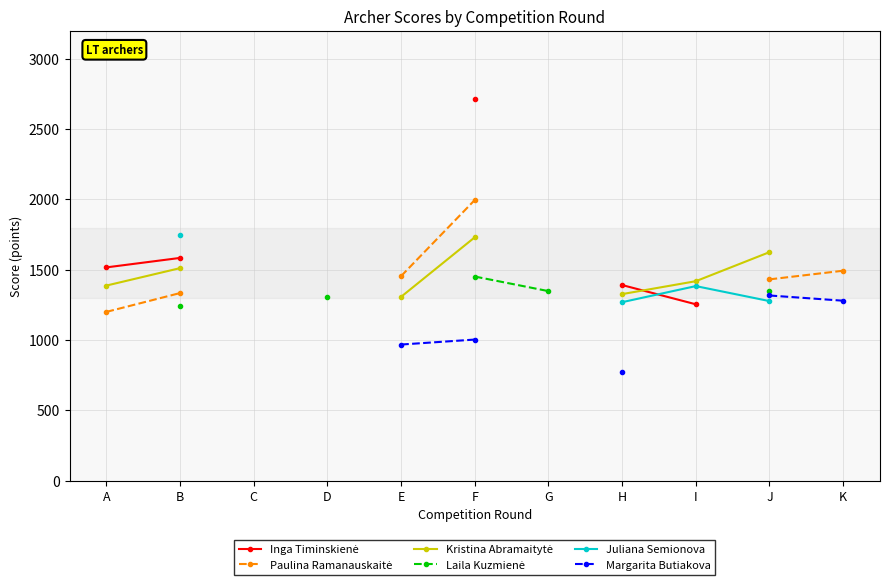

True or false: Laila Kuzmienė and Margarita Butiakova intersect in this chart.

False